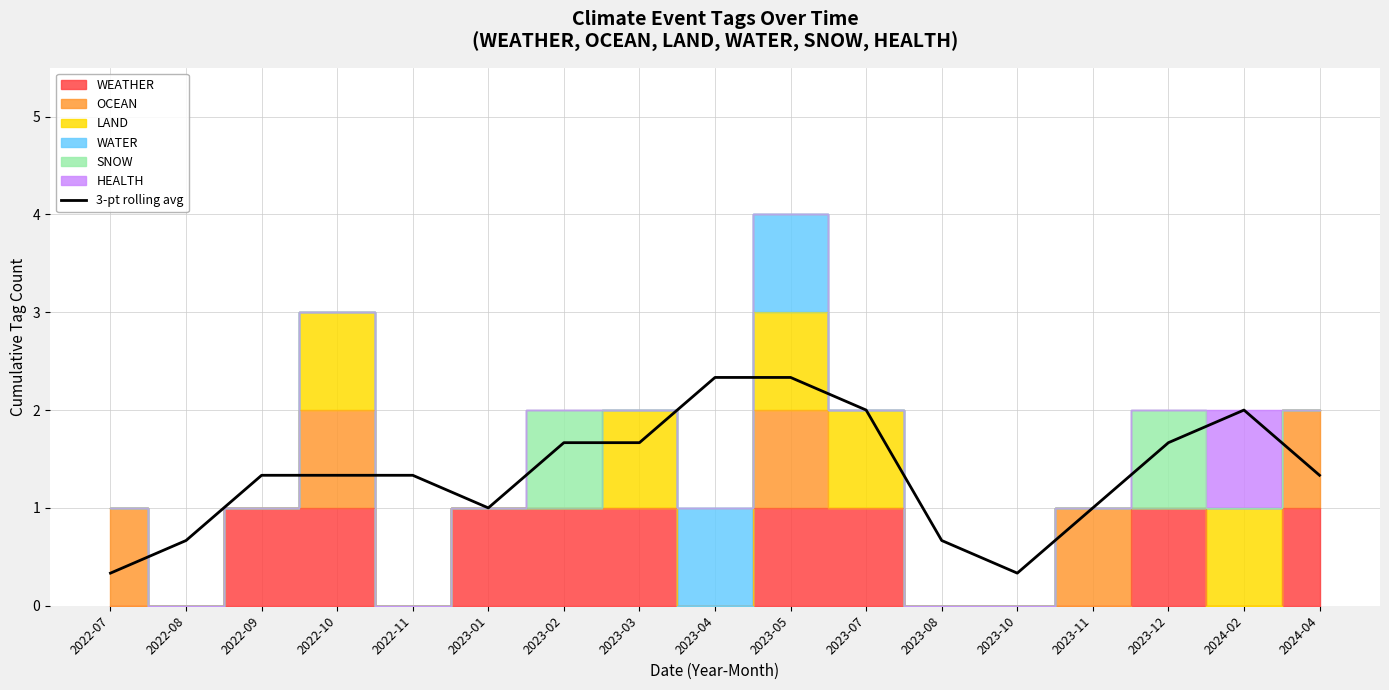

What is the label of the 15th point from the left?

2023-12